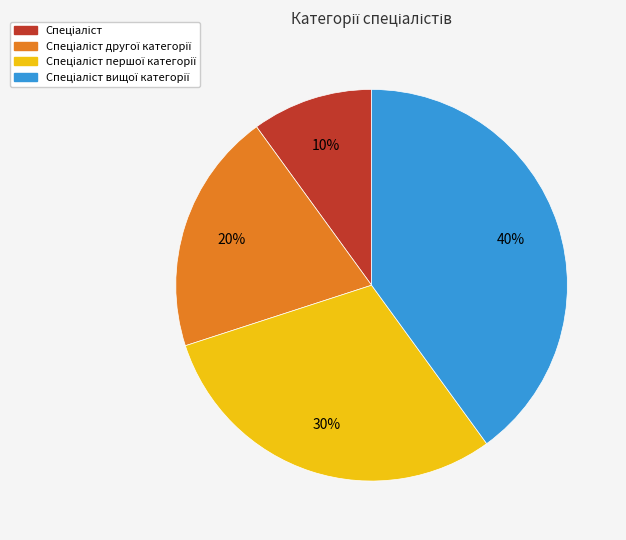

Does any single category account for the majority?

No